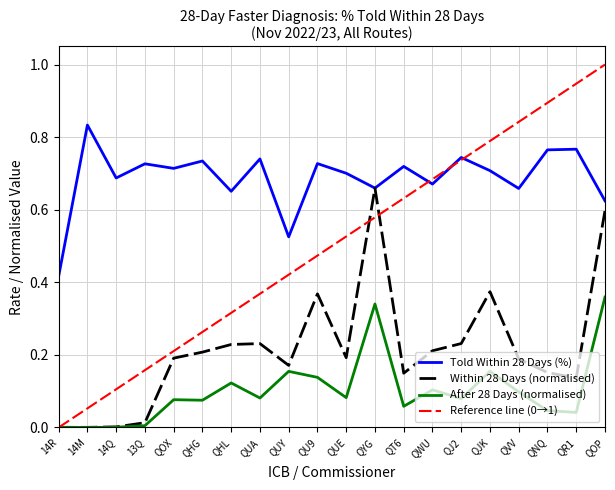

What is the value of the TOLD WITHIN 28 DAYS (%) point at the 19th from the left?

0.8